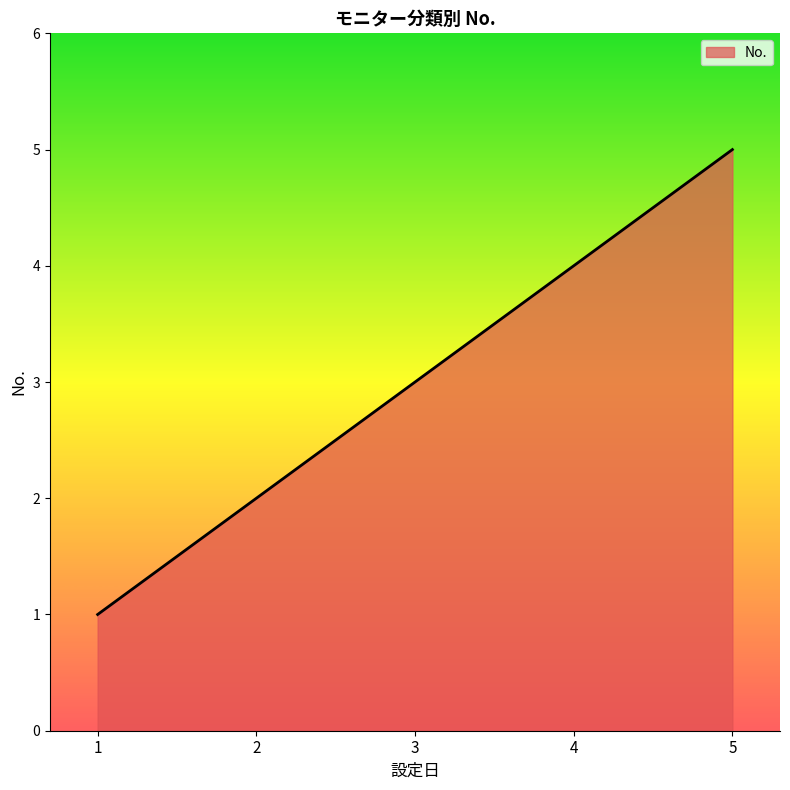

Does the chart have visible grid lines?

No